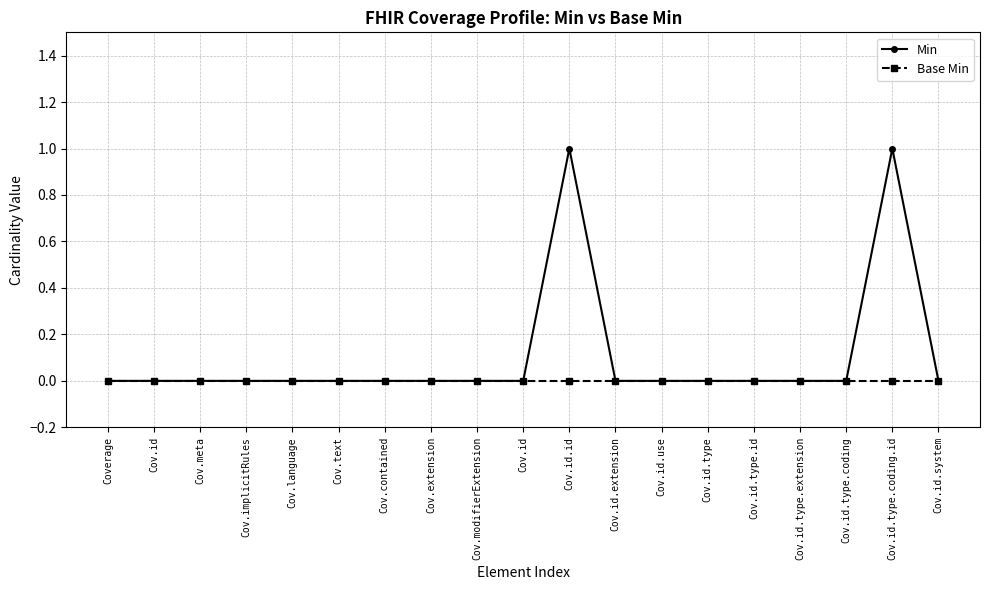

True or false: Min and Base Min cross at least once.

False